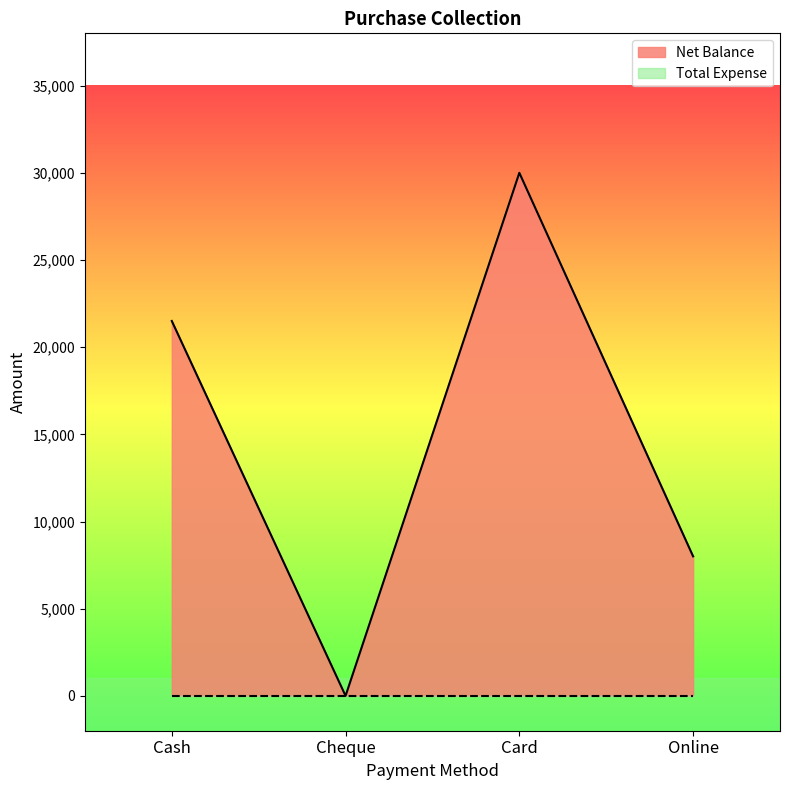

Rank the categories by value from highest to lowest.

Card, Cash, Online, Cheque